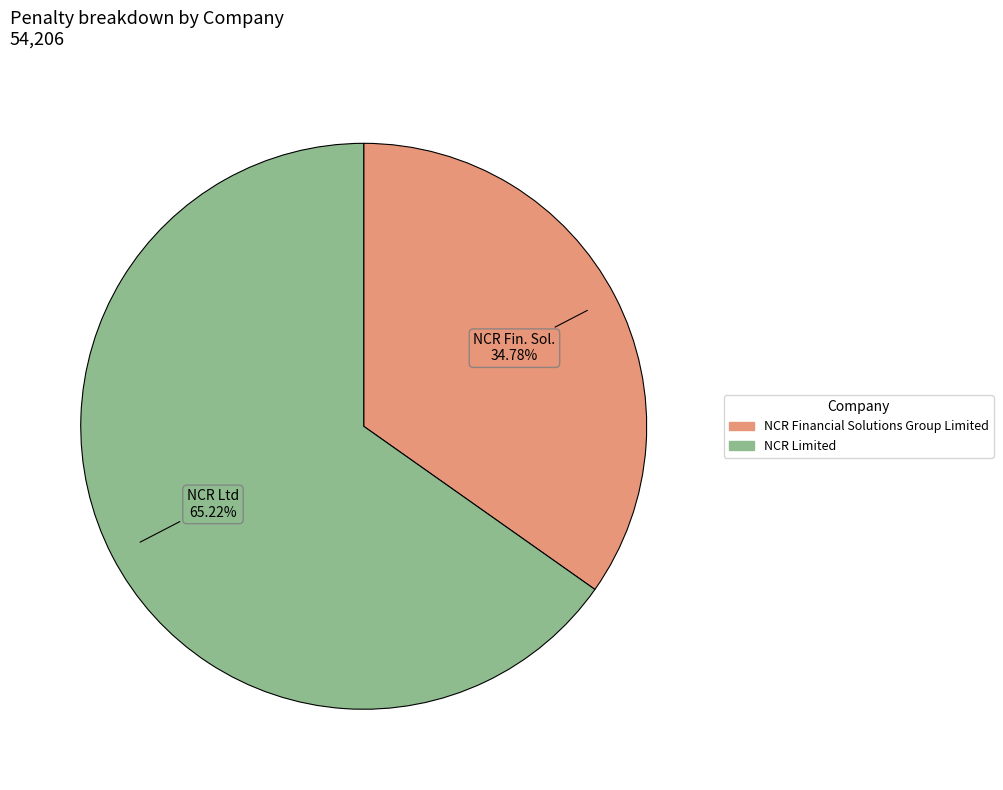

Which slice is the smallest?

NCR Financial Solutions Group Limited